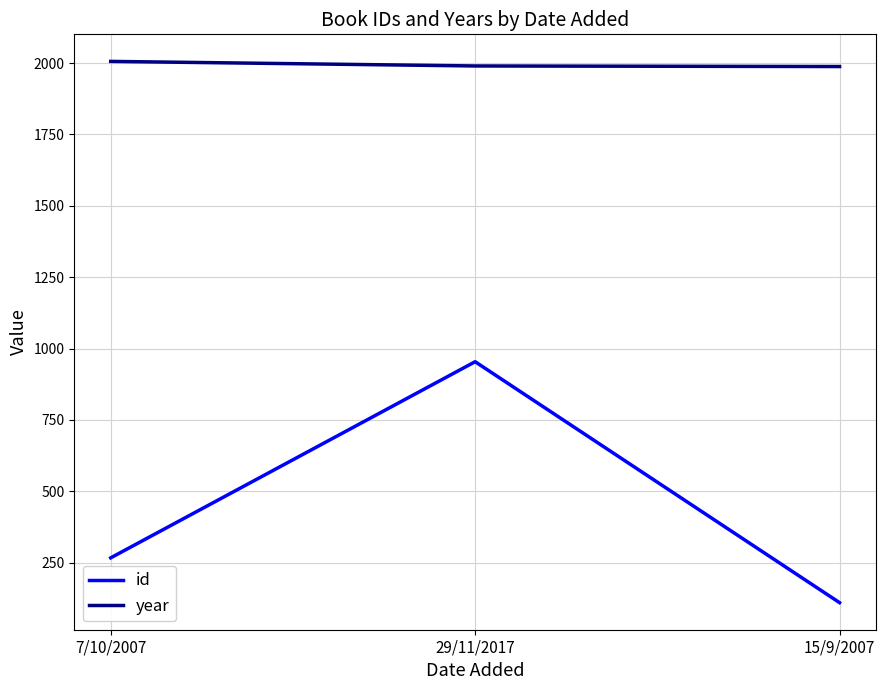

List the series in order of their peak value, lowest first.

id, year